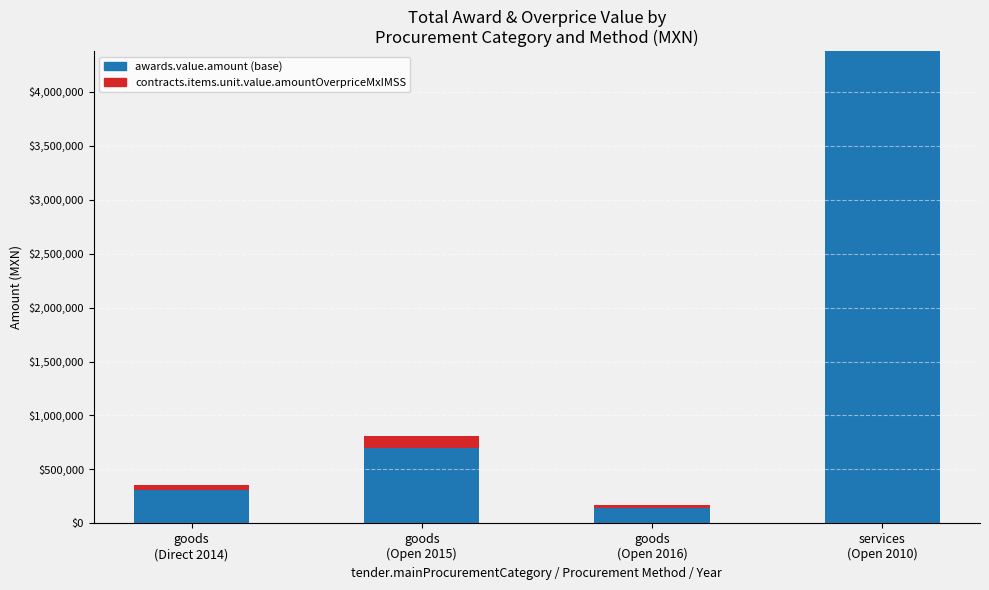

What is the sum of all awards.value.amount (base) values?

5527350.9